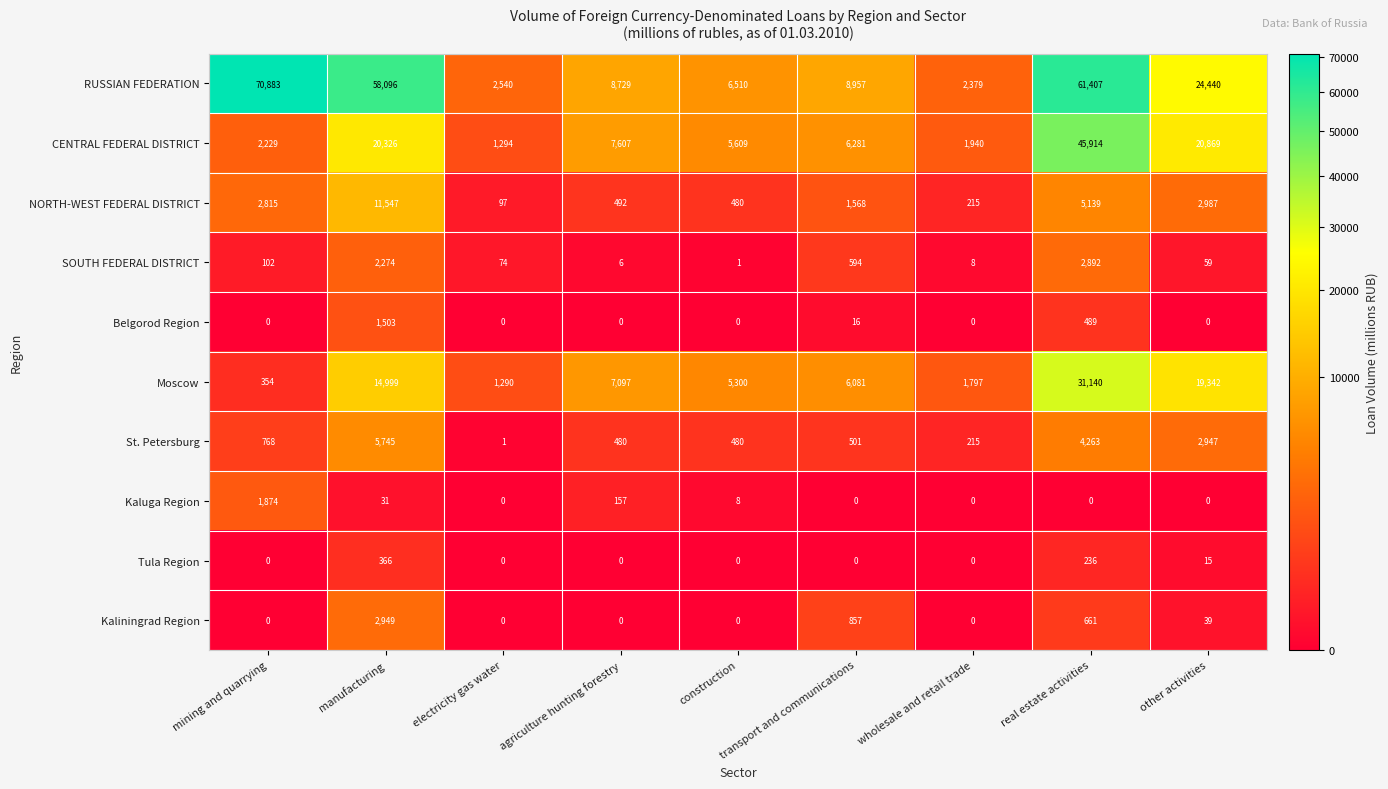

At which label does NORTH-WEST FEDERAL DISTRICT reach its peak?

manufacturing